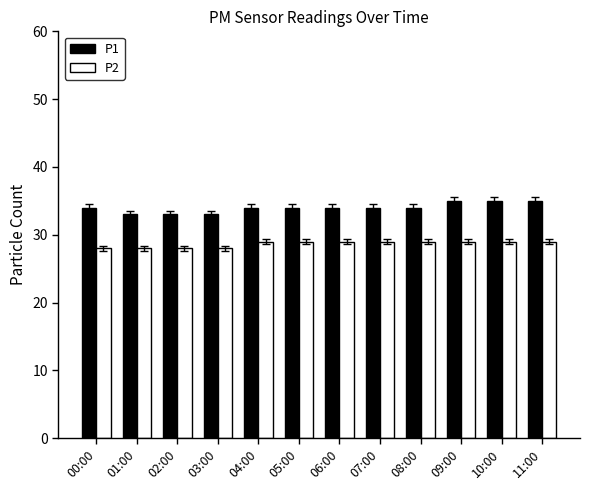

Which series has the widest spread of values?

P1